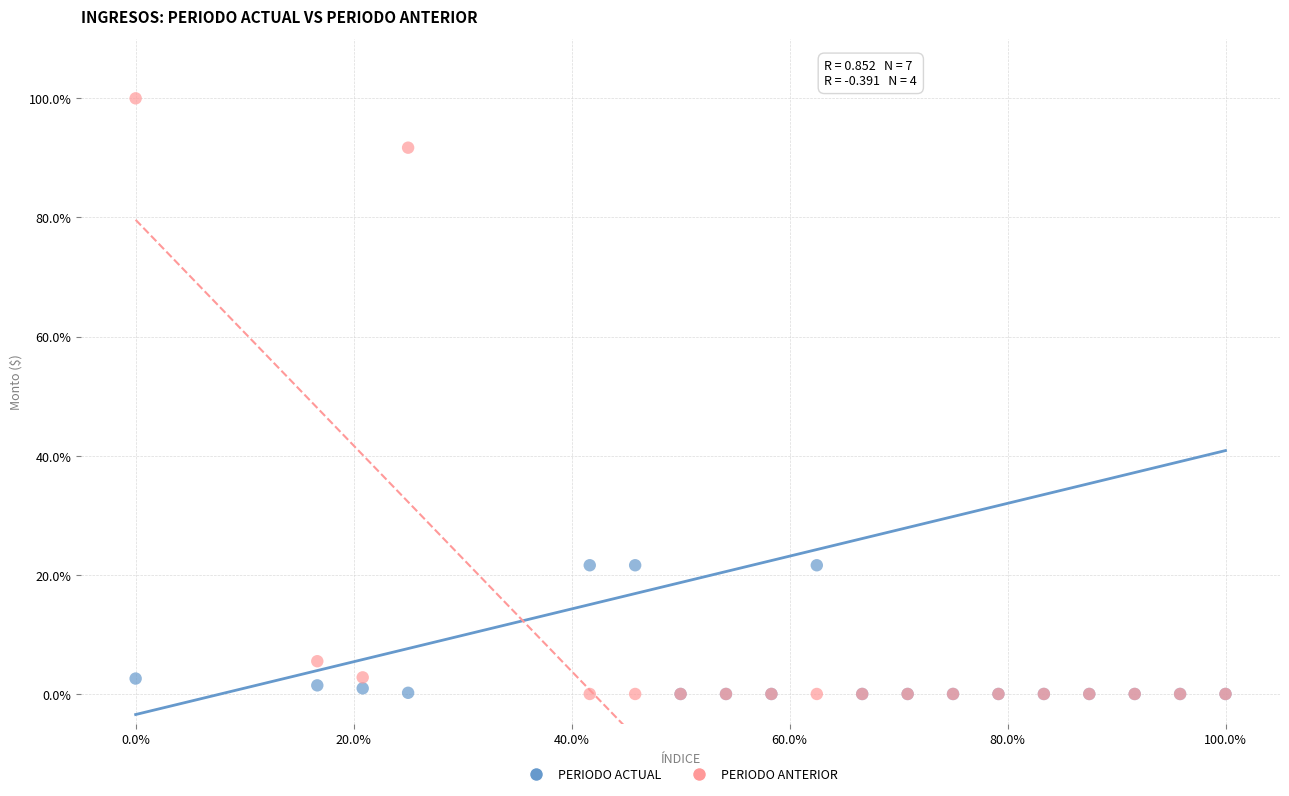

In the PERIODO ACTUAL series, what Y value is closest to 10?

2.6